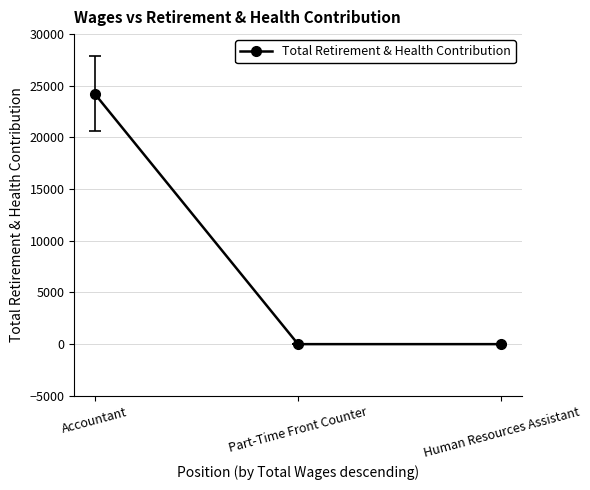

Count the number of values greater than 0.

1